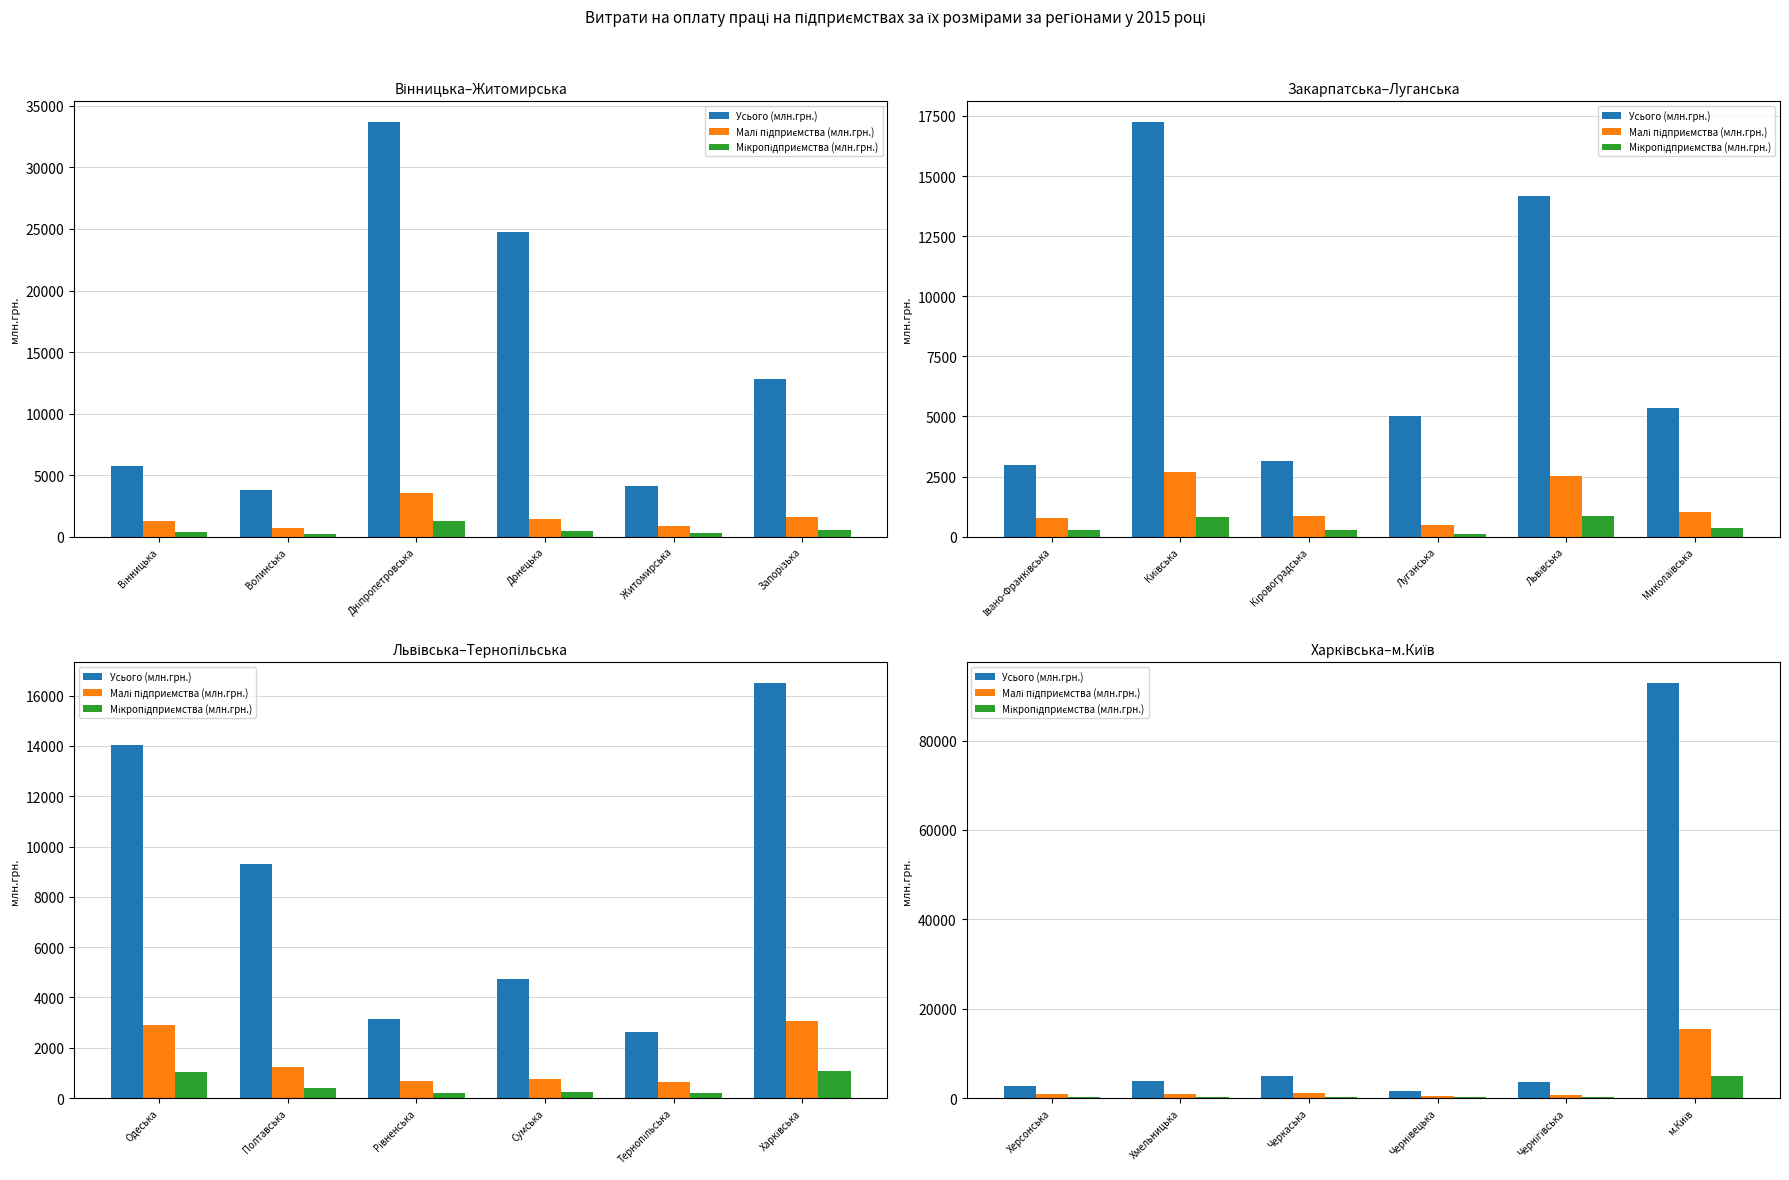

What is the label of the 6th bar from the right?

Херсонська